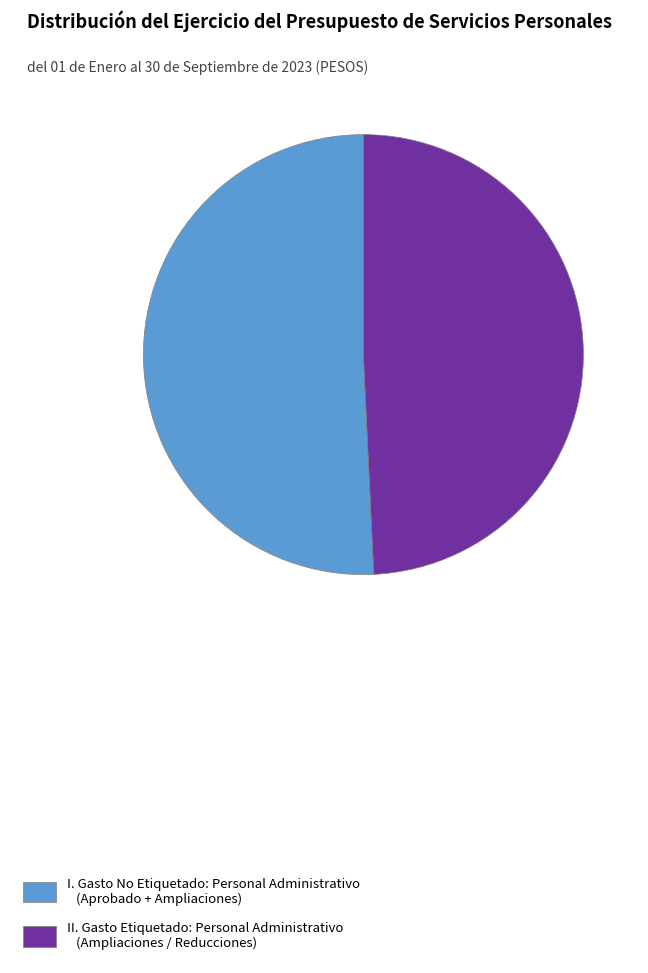

Rank the categories by value from highest to lowest.

I. Gasto No Etiquetado, II. Gasto Etiquetado